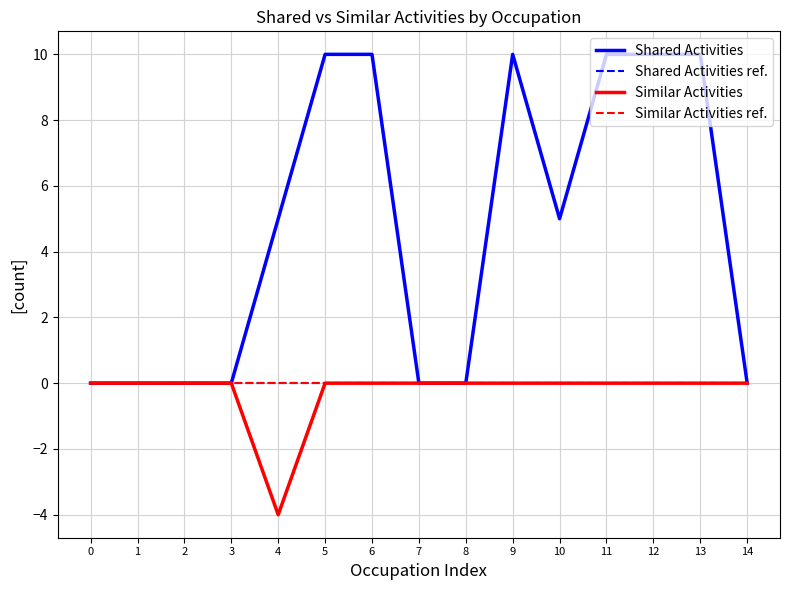

Does the chart display data point markers on the line(s)?

No